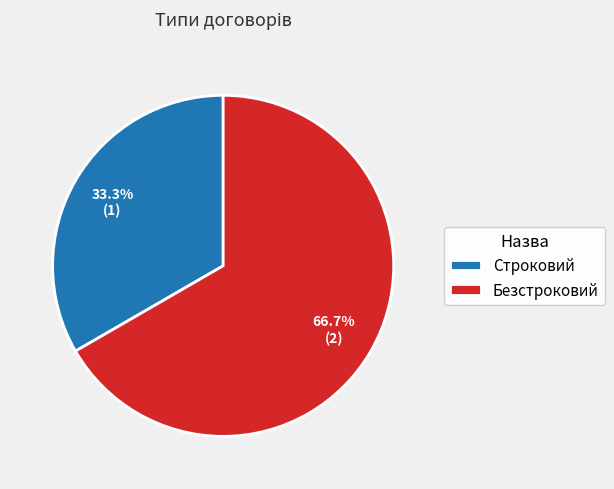

Does Безстроковий account for over 50% of the chart?

Yes